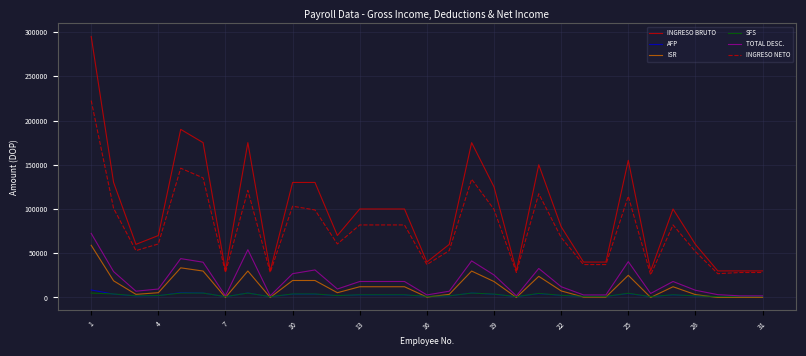

True or false: AFP and INGRESO NETO cross at least once.

False